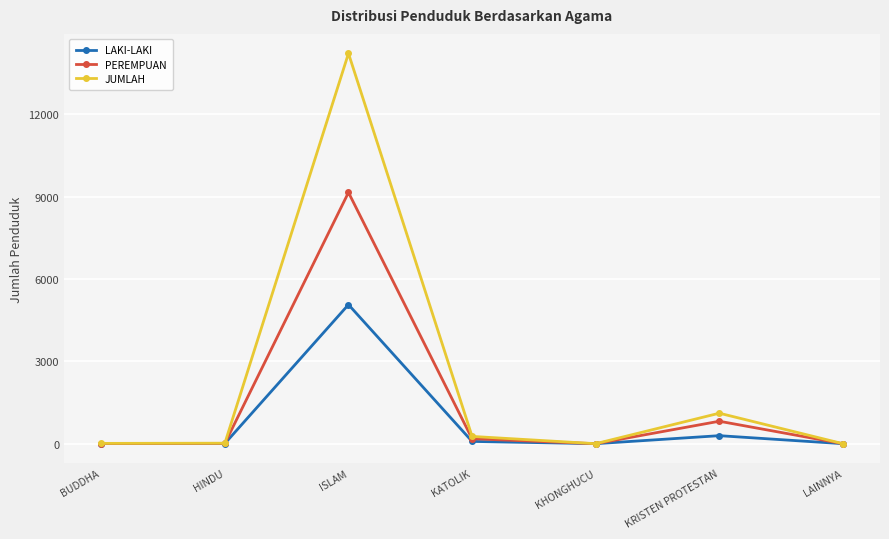

What is the average value of the JUMLAH series?

2233